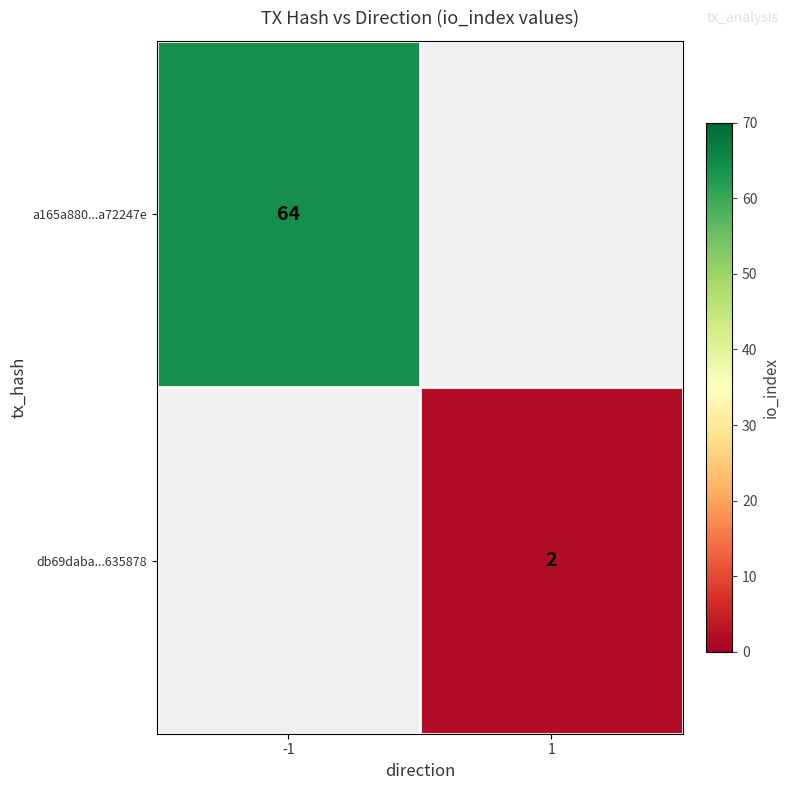

The a165a880...a72247e series shows 64 at -1. True or false?

True